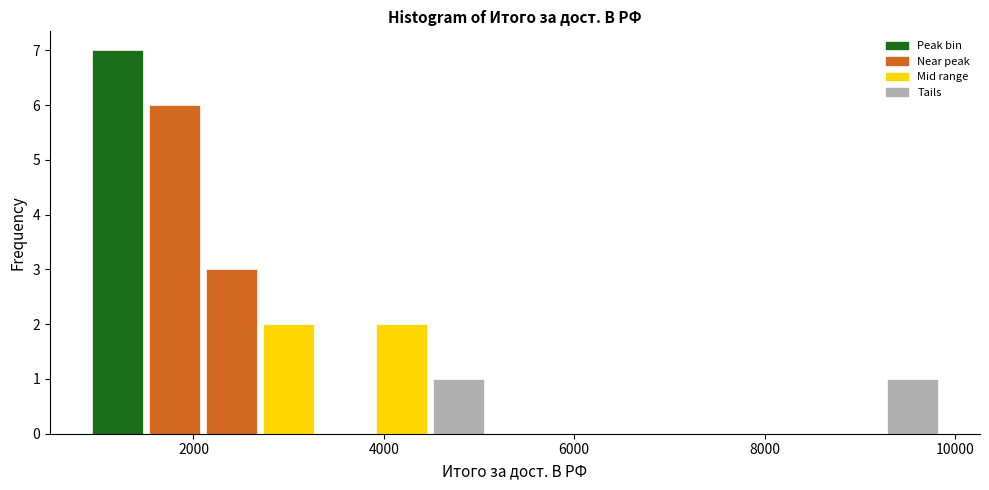

Around what value on the x-axis is the tallest bar? Give the approximate position of its centre, as read against the axis.

1200